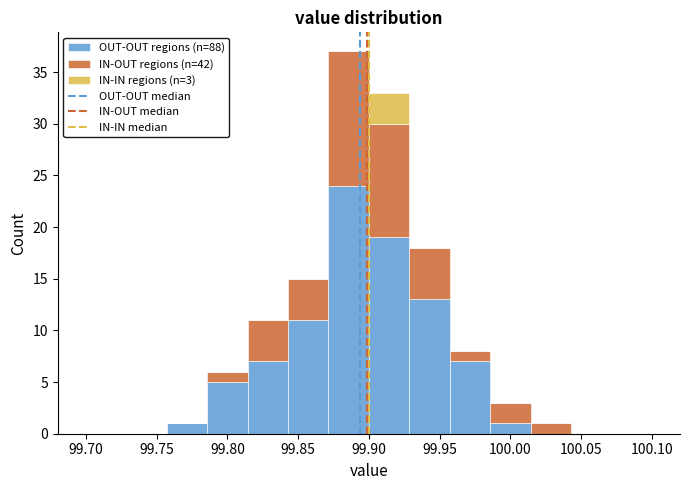

Which range on the x-axis has the tallest stacked bar (by total height)?

99.870 to 99.900